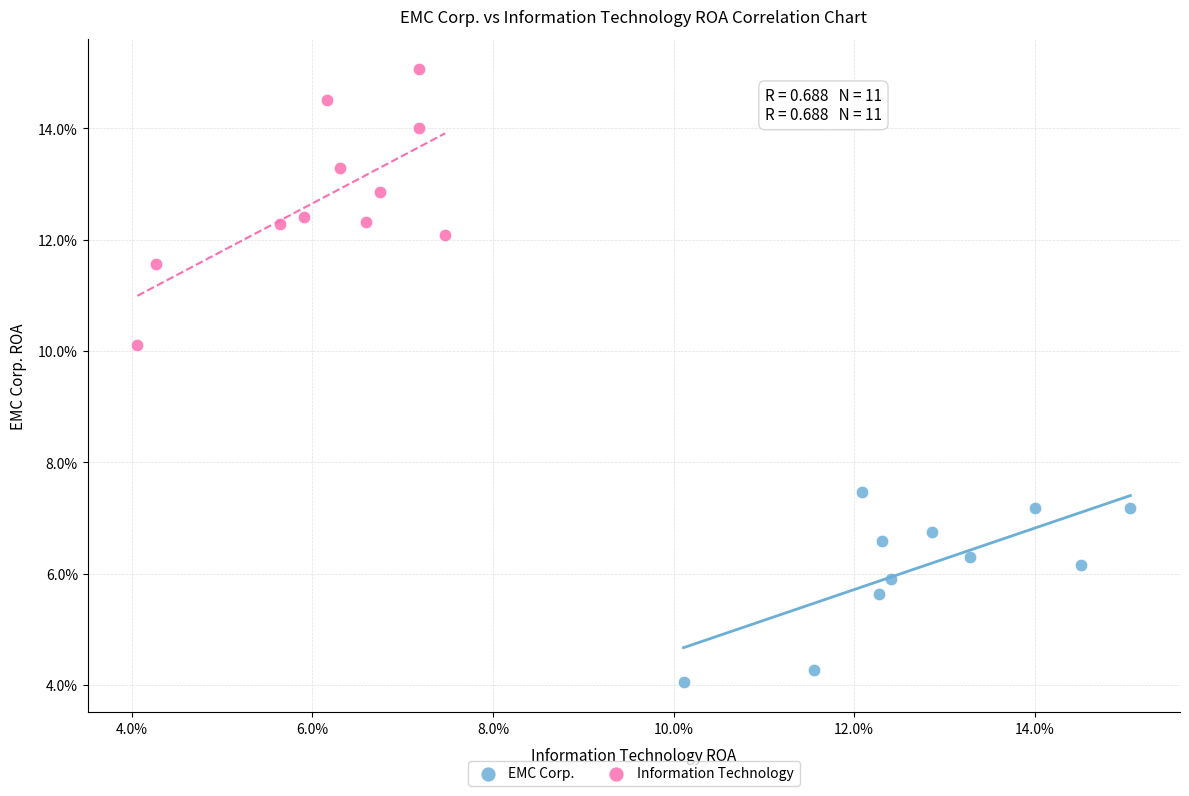

Which series reaches the maximum Y coordinate?

Information Technology